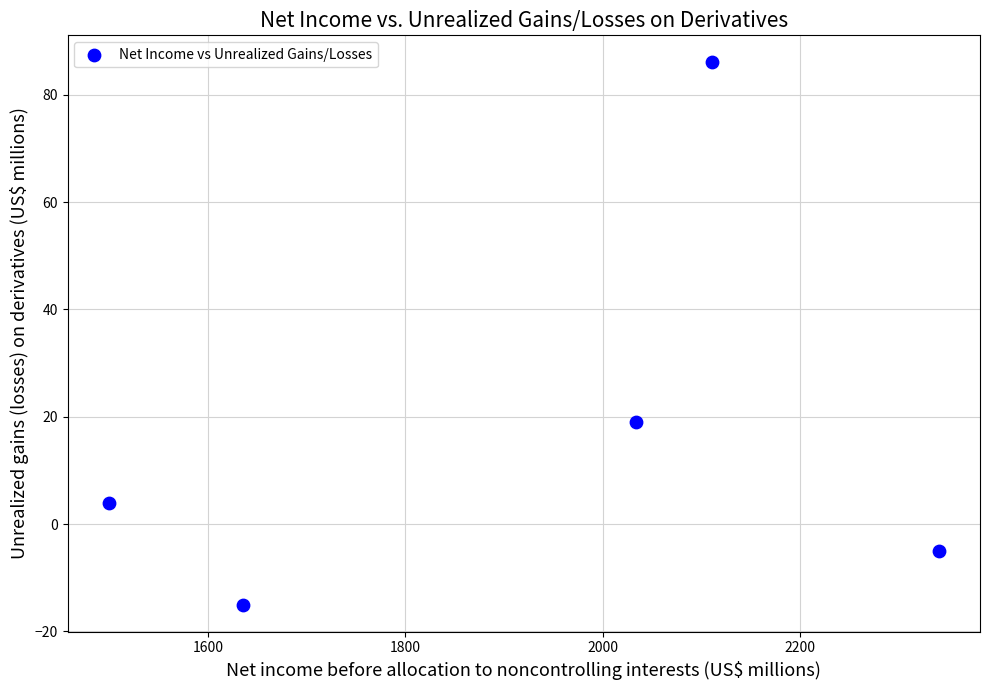

What Y value in the scatter plot is closest to 35?

19